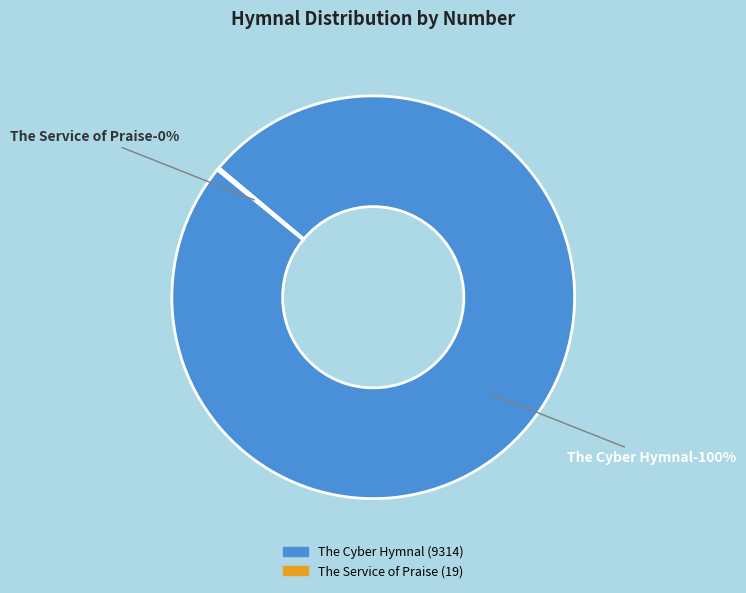

What is the smallest slice in the pie chart?

The Service of Praise